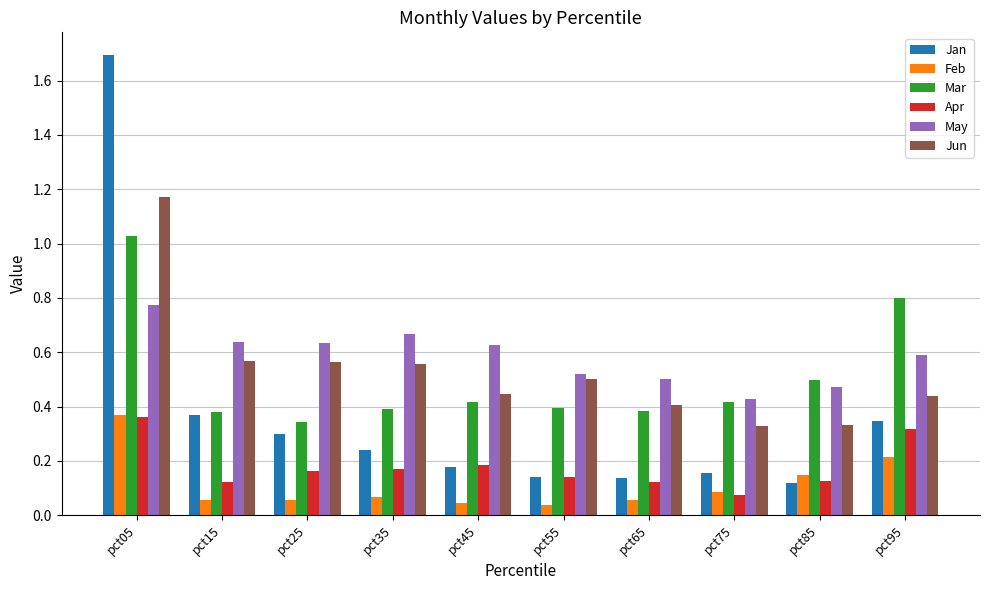

Which category has the lowest value in the Jan series?

pct85